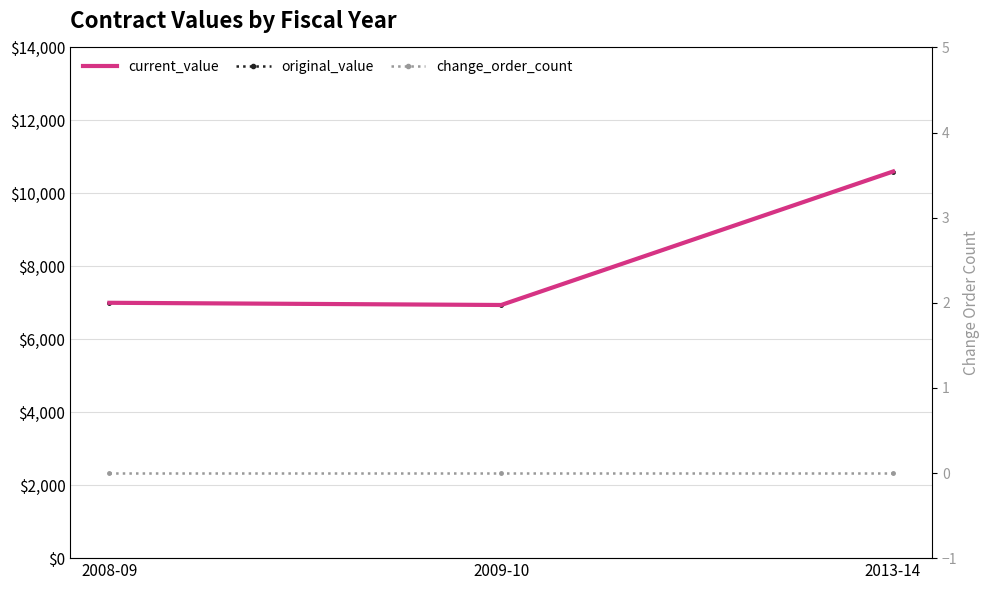

At which label is original_value closest to 8769?

2008-09